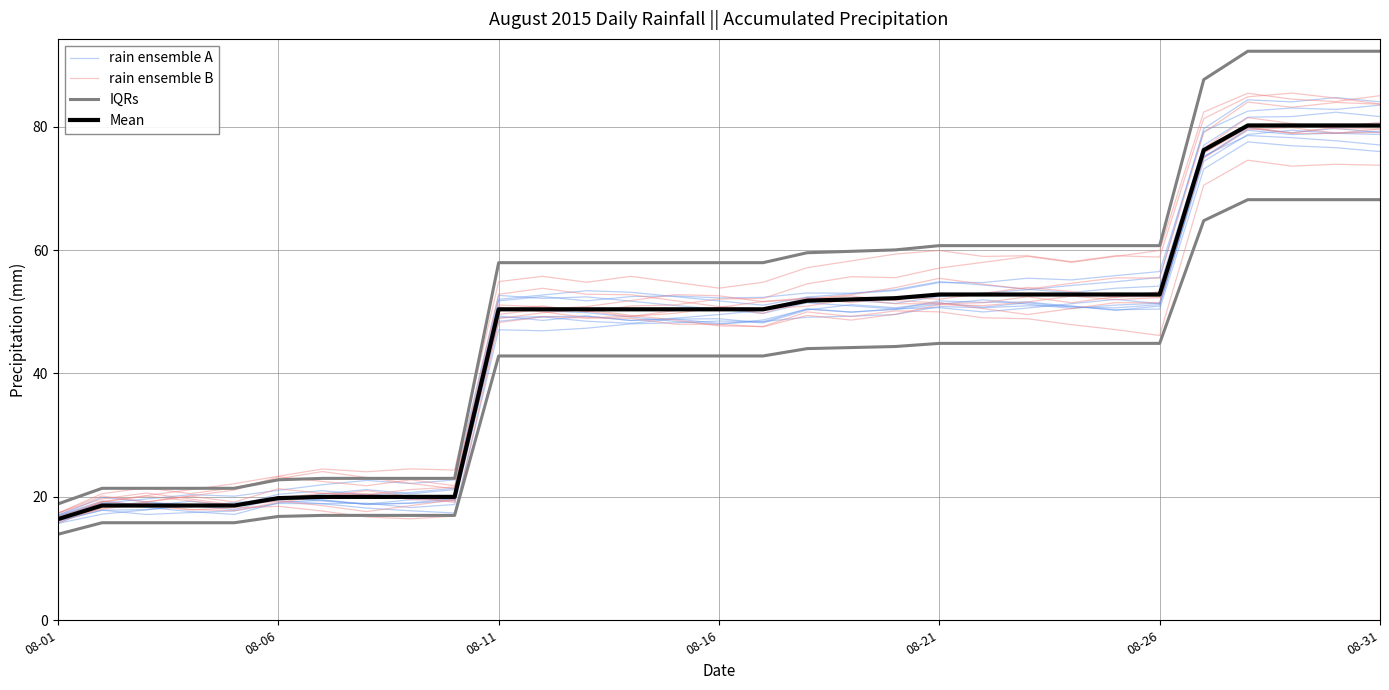

True or false: Mean has more than 0 interior local peaks.

False